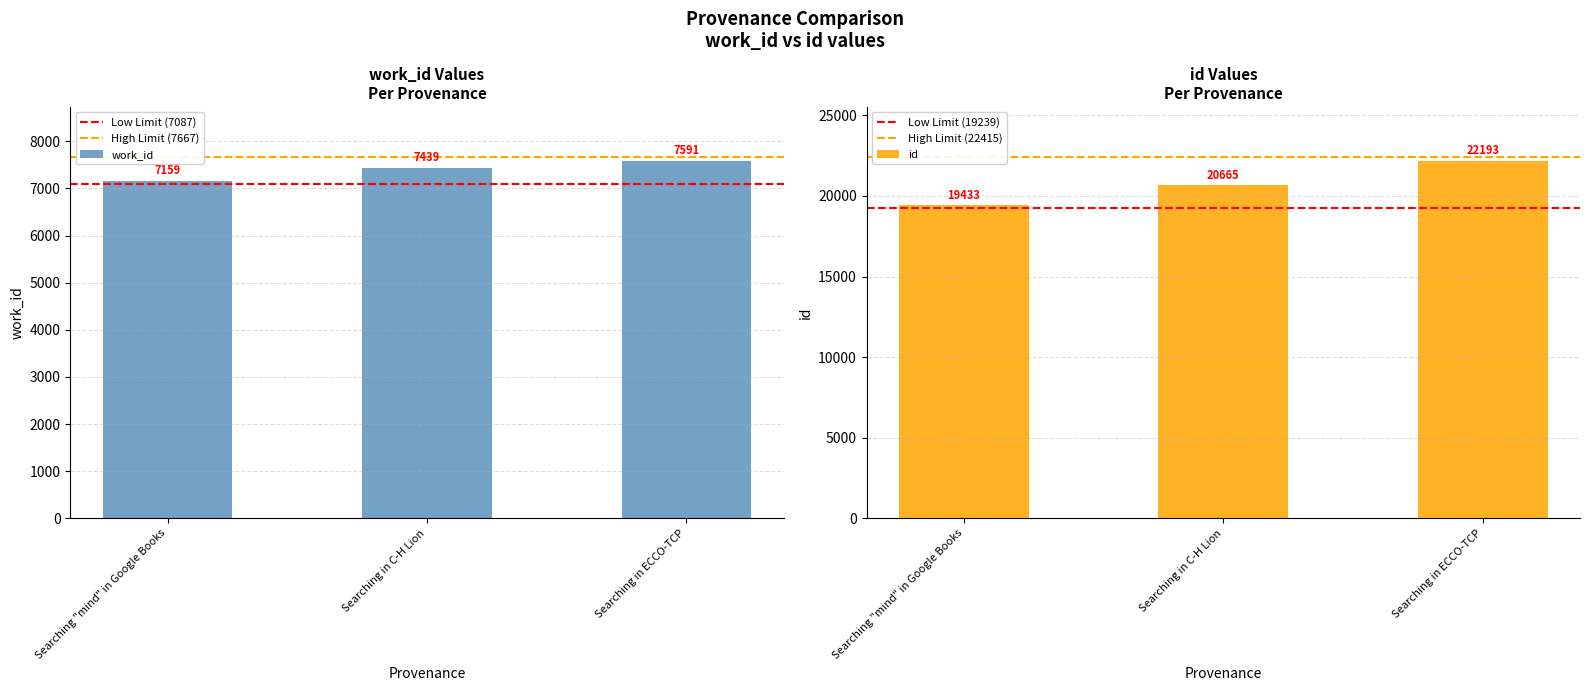

What is the average value of the id series?

20764